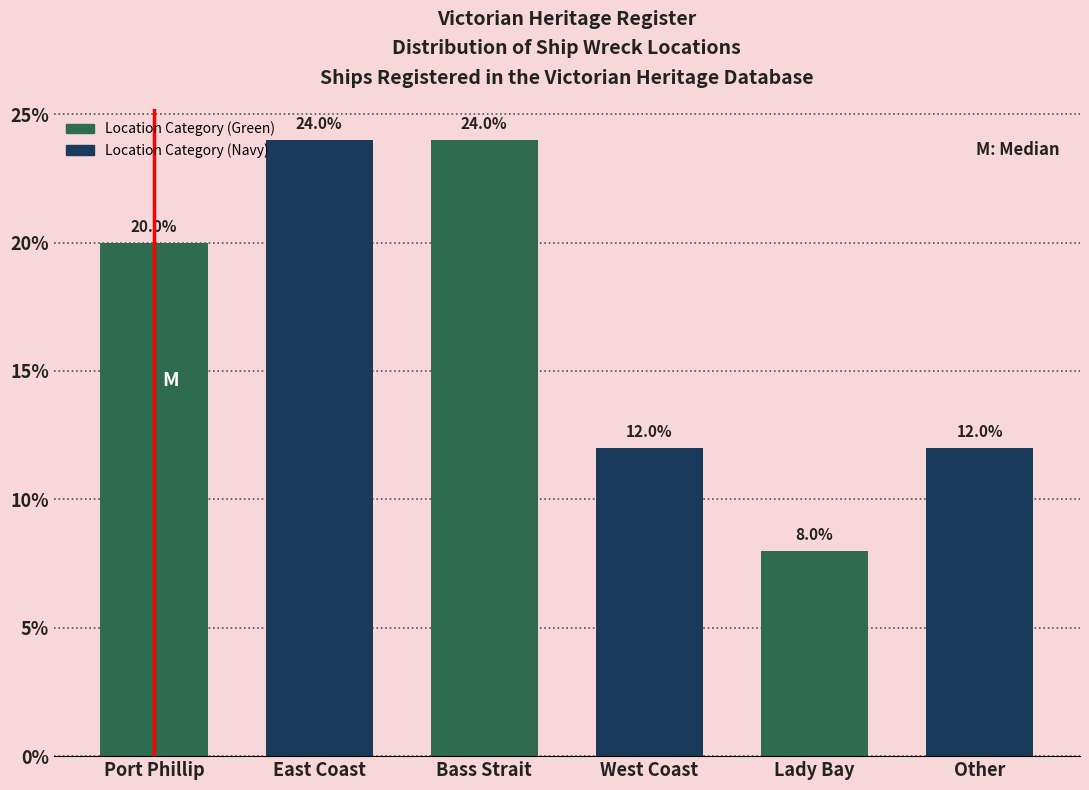

Reading right to left, list all the values displayed in this chart.

12	8	12	24	24	20